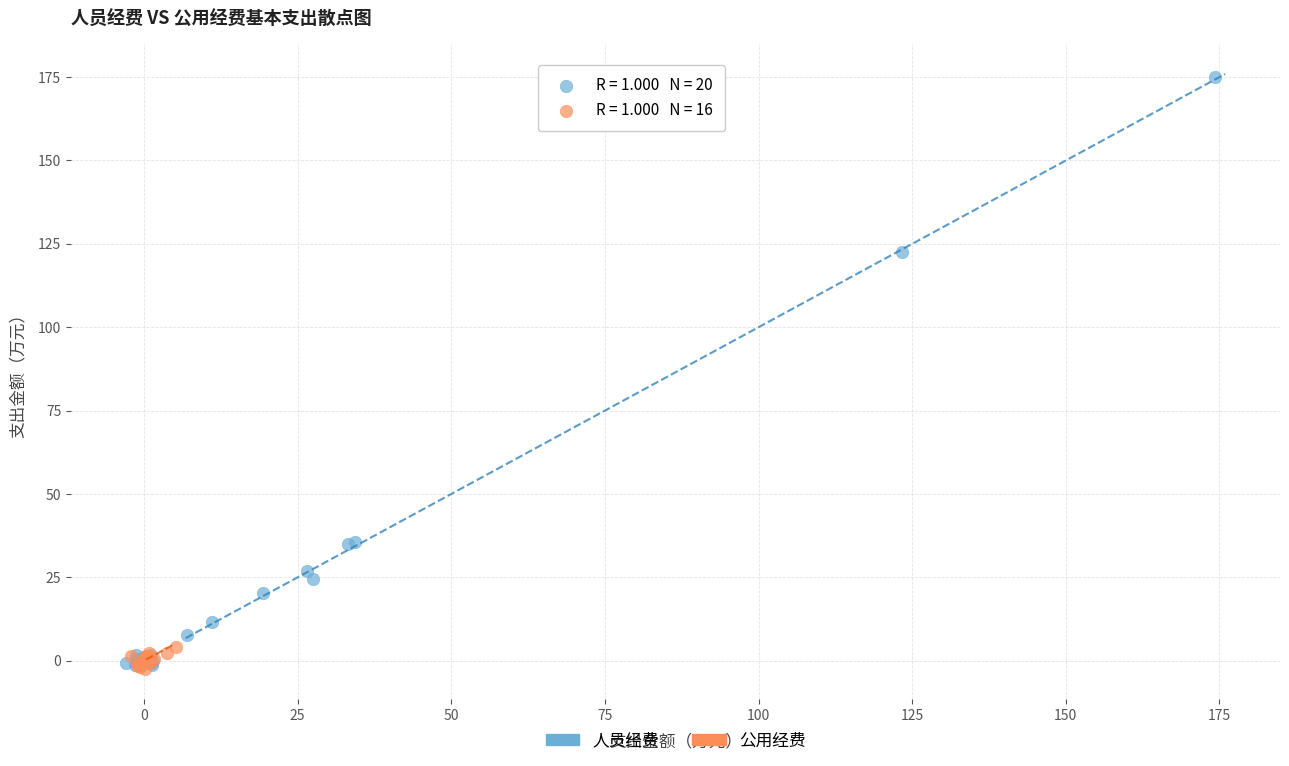

Which series has the widest spread of Y values?

人员经费